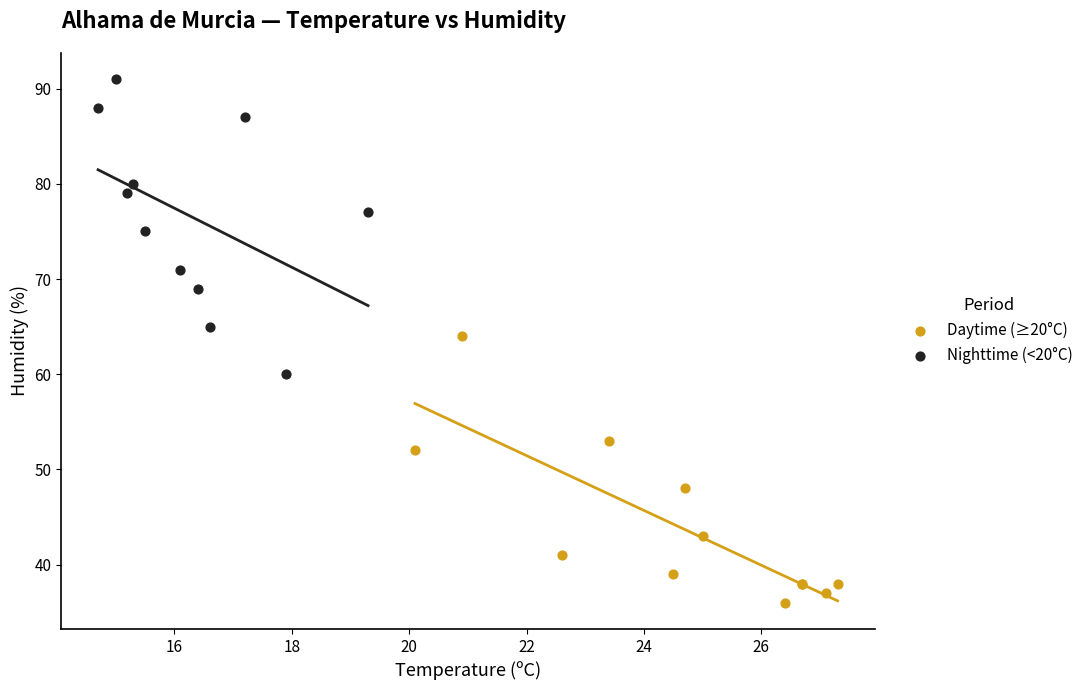

Which series contains the lowest Y value?

Daytime (≥20°C)